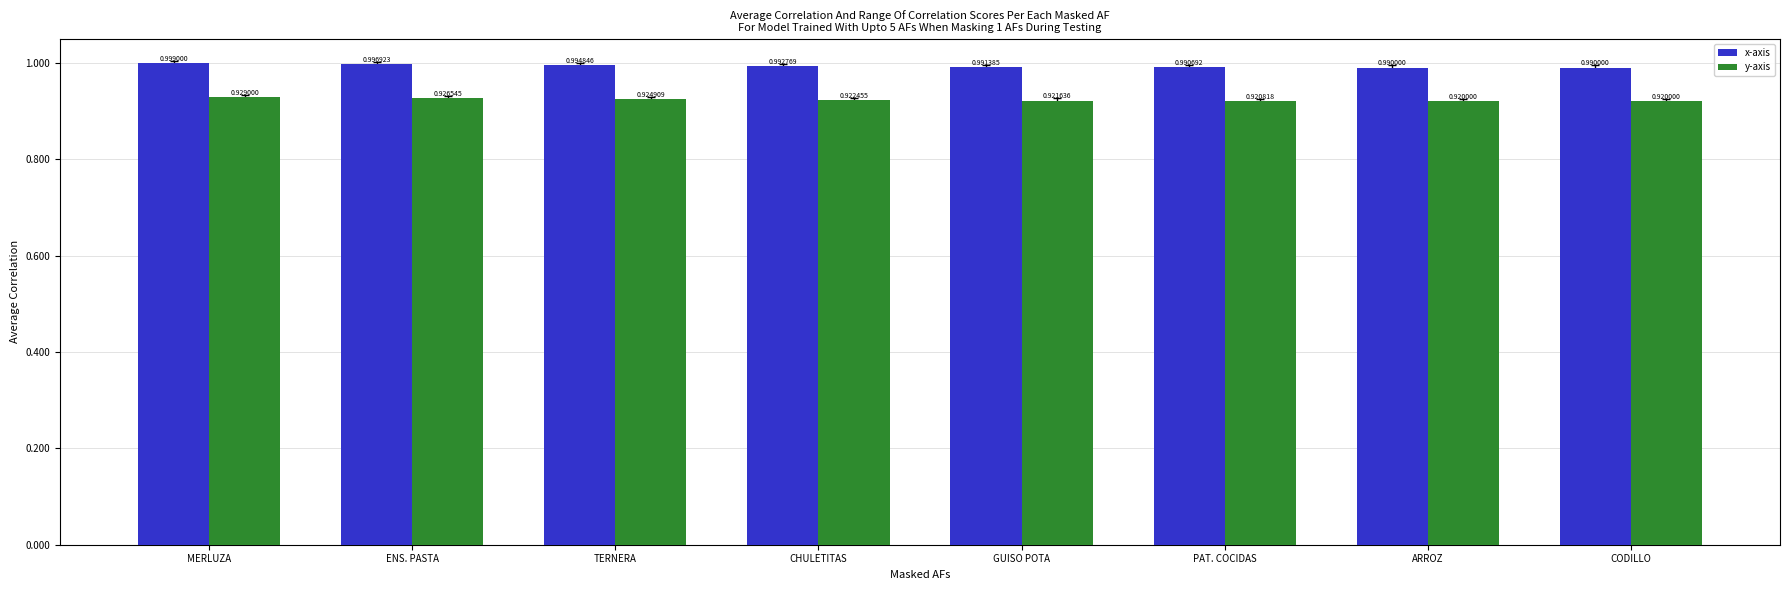

At how many categories does at least one series exceed 0?

8